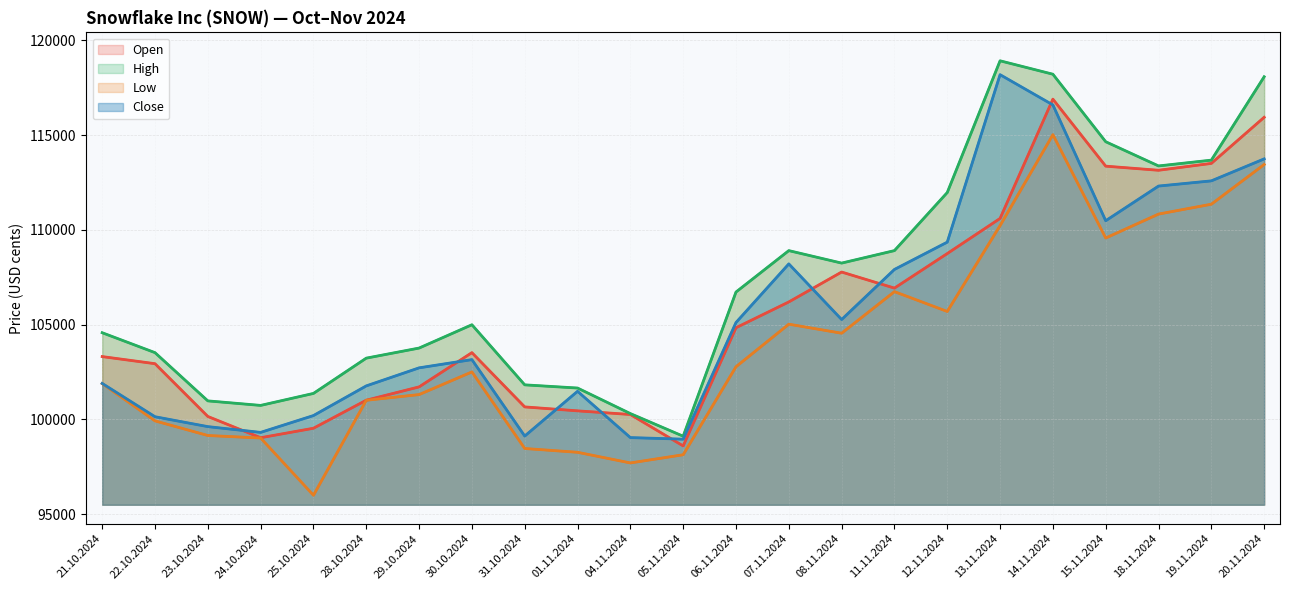

Count the number of data series in this chart.

4